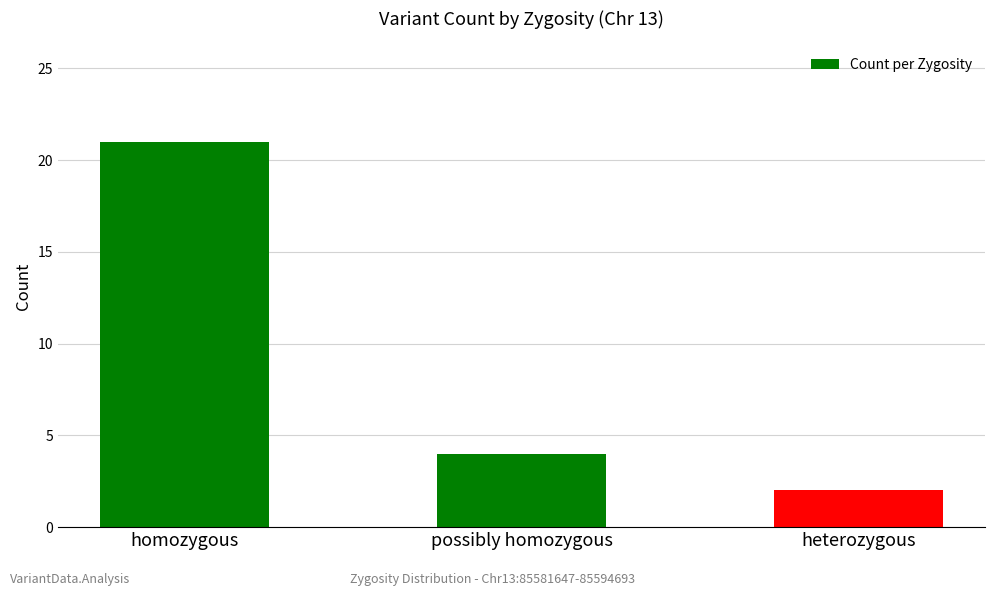

Reading left to right, list all the values displayed in this chart.

homozygous=21	possibly homozygous=4	heterozygous=2